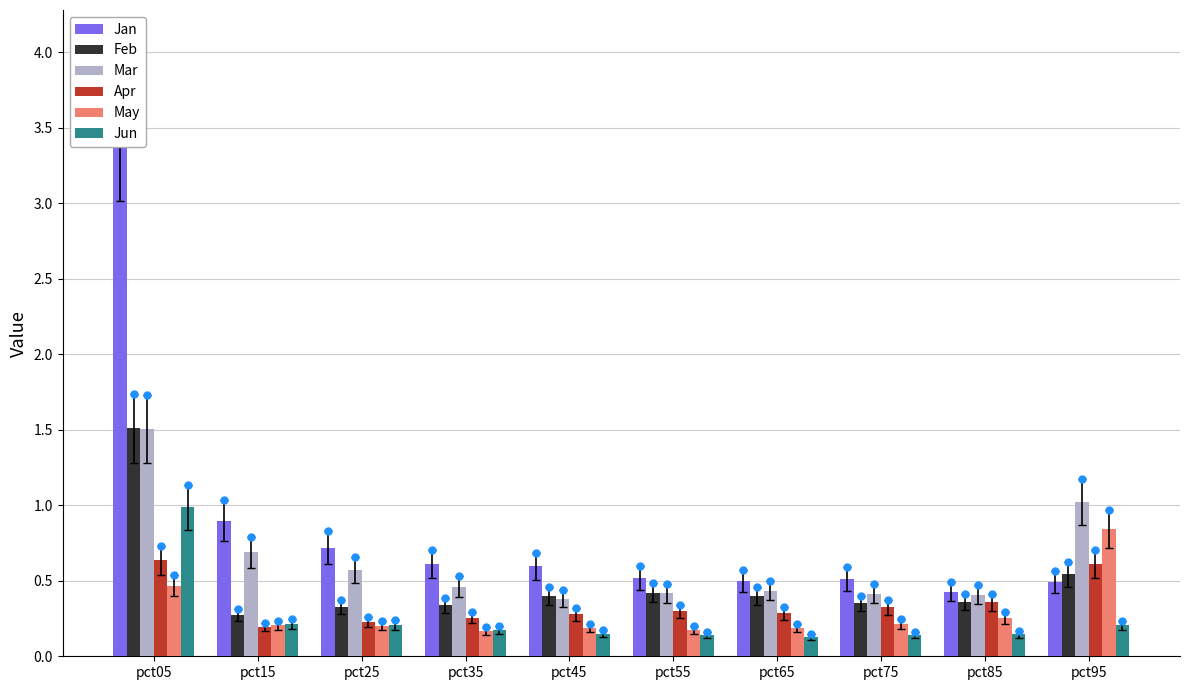

What is the total value across all series at pct25?

2.2